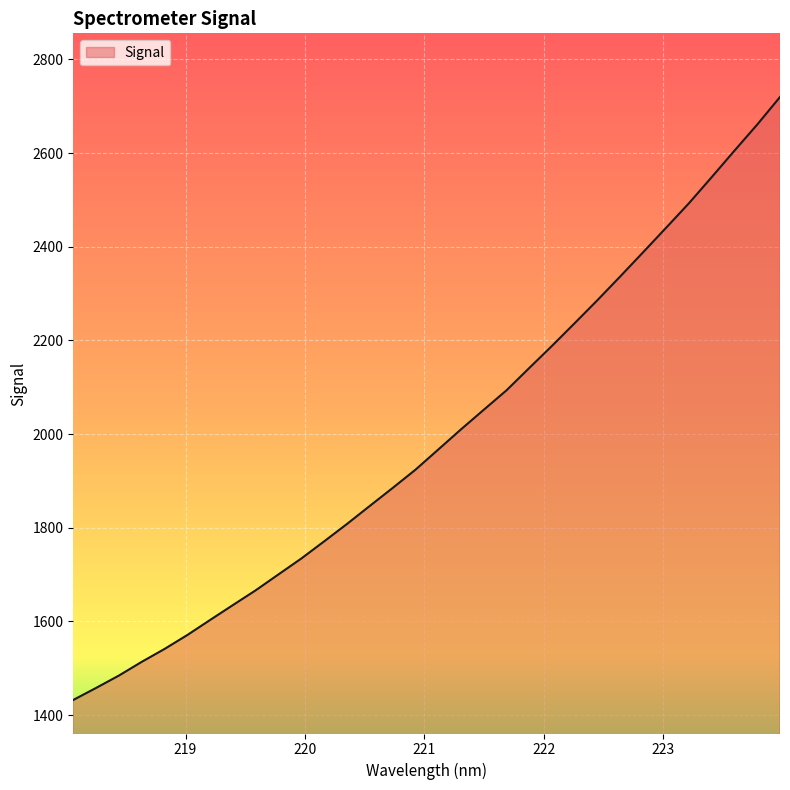

What is the smallest value displayed?

1432.3